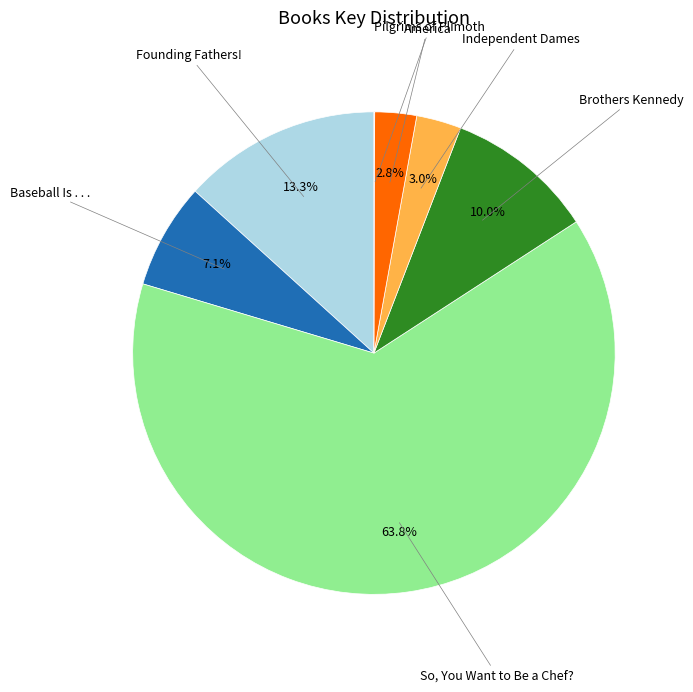

Is there a majority slice in this chart?

Yes